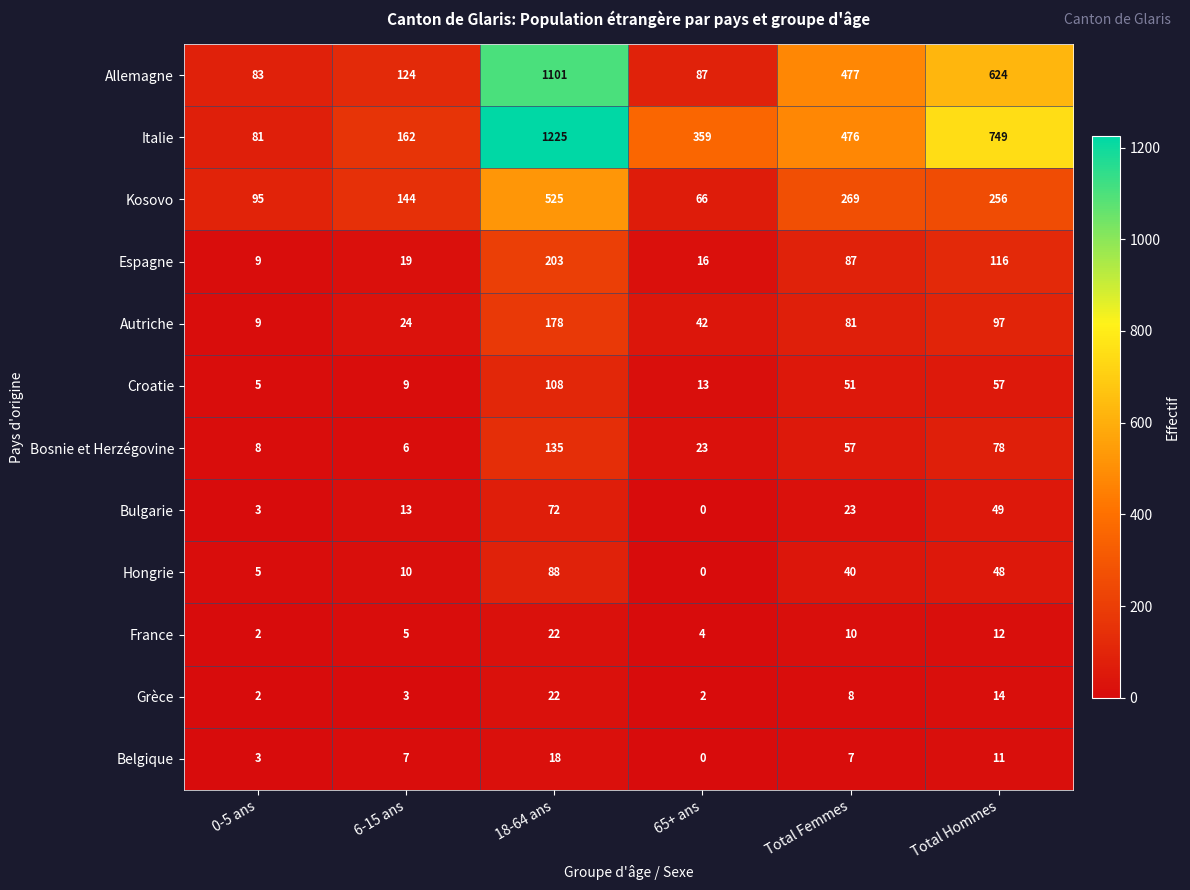

At which label does France reach its peak?

18-64 ans